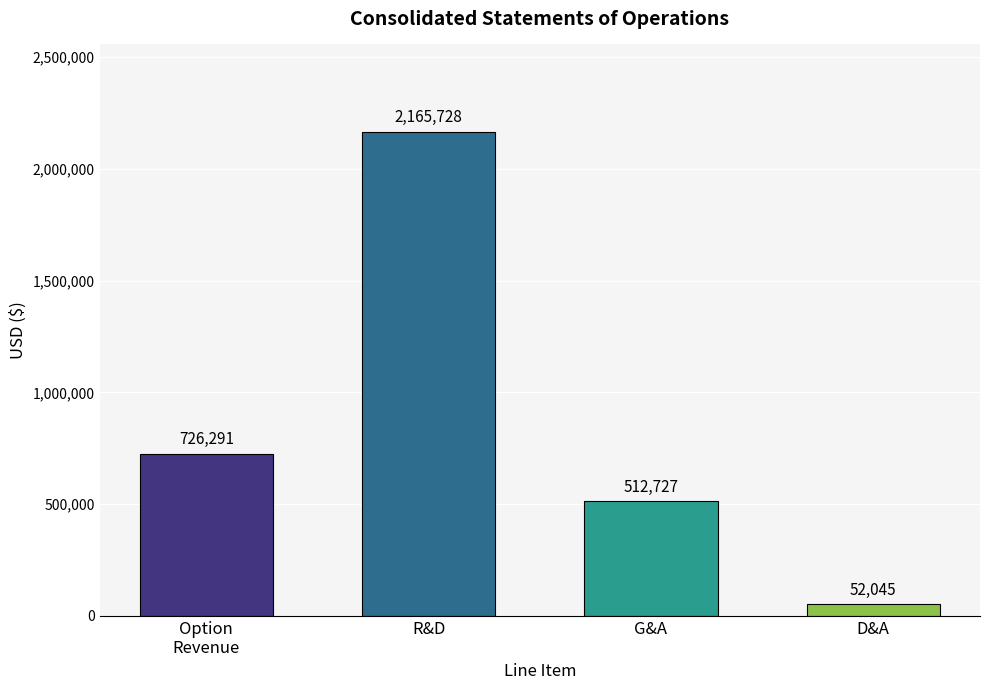

Rank the categories by value from lowest to highest.

D&A, G&A, Option
Revenue, R&D